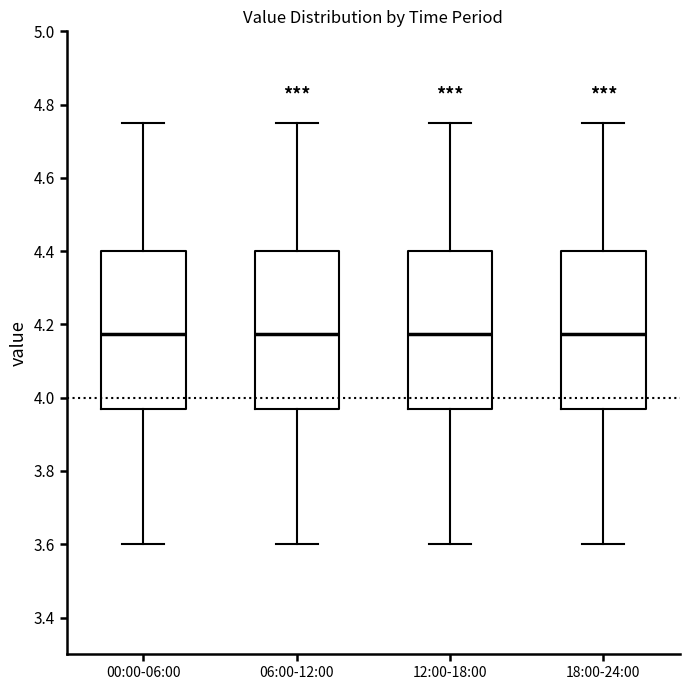

Reading left to right, transcribe this box plot: for each box, give where its median line is, the range the box spans, and where its two whiskers end, as read against the y-axis. The values are not printed on the chart, so give them approximately, as read against the axis.

00:00-06:00: median 4.18, box 3.98 to 4.40, whiskers 3.60 to 4.76
06:00-12:00: median 4.18, box 3.98 to 4.40, whiskers 3.60 to 4.76
12:00-18:00: median 4.18, box 3.98 to 4.40, whiskers 3.60 to 4.76
18:00-24:00: median 4.18, box 3.98 to 4.40, whiskers 3.60 to 4.76